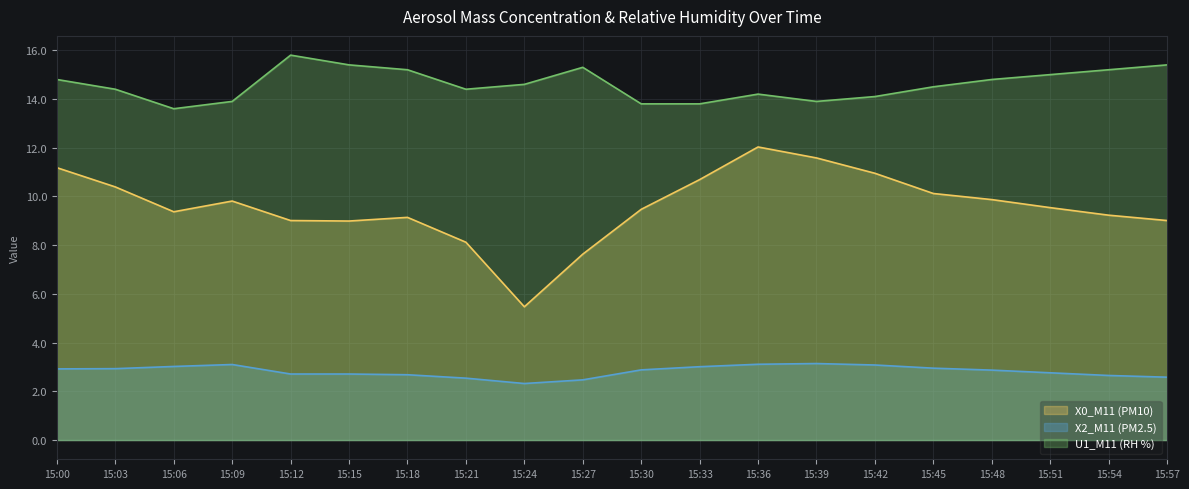

Rank the categories by U1_M11 (RH %) value from lowest to highest.

15:06, 15:30, 15:33, 15:09, 15:39, 15:42, 15:36, 15:03, 15:21, 15:45, 15:24, 15:00, 15:48, 15:51, 15:18, 15:54, 15:27, 15:15, 15:57, 15:12